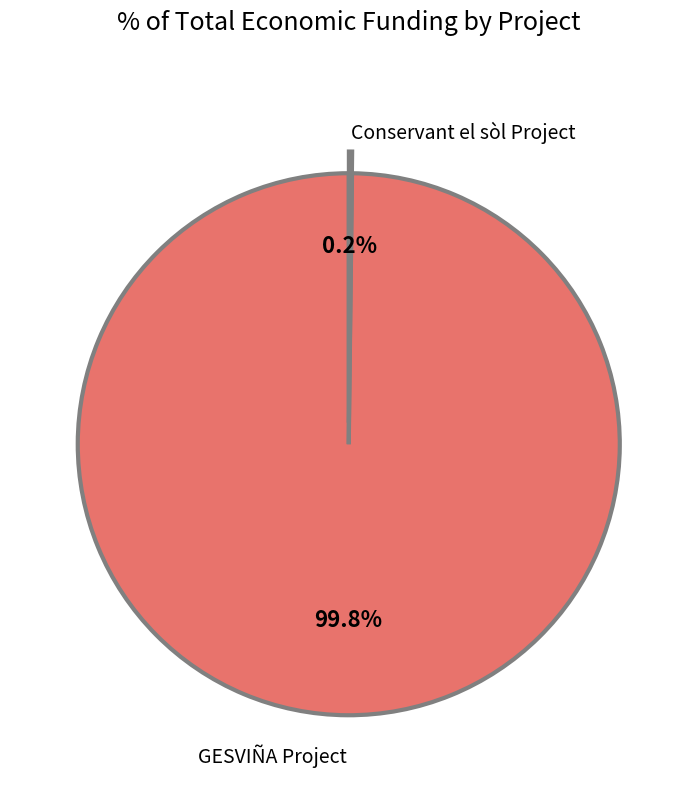

Which category accounts for the majority?

GESVIÑA Project